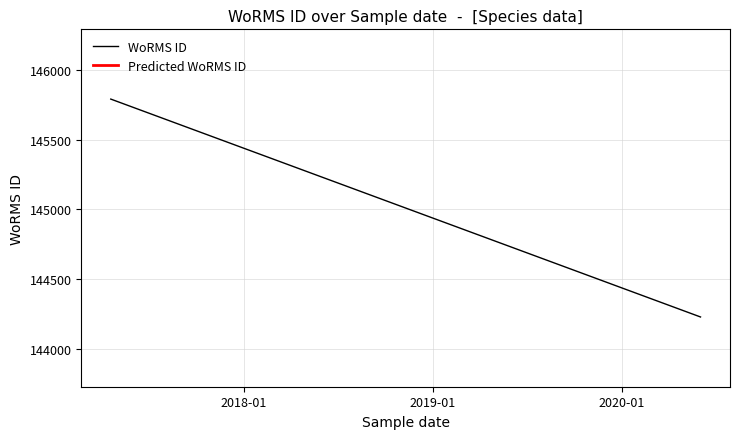

How many data points does each series have?

4